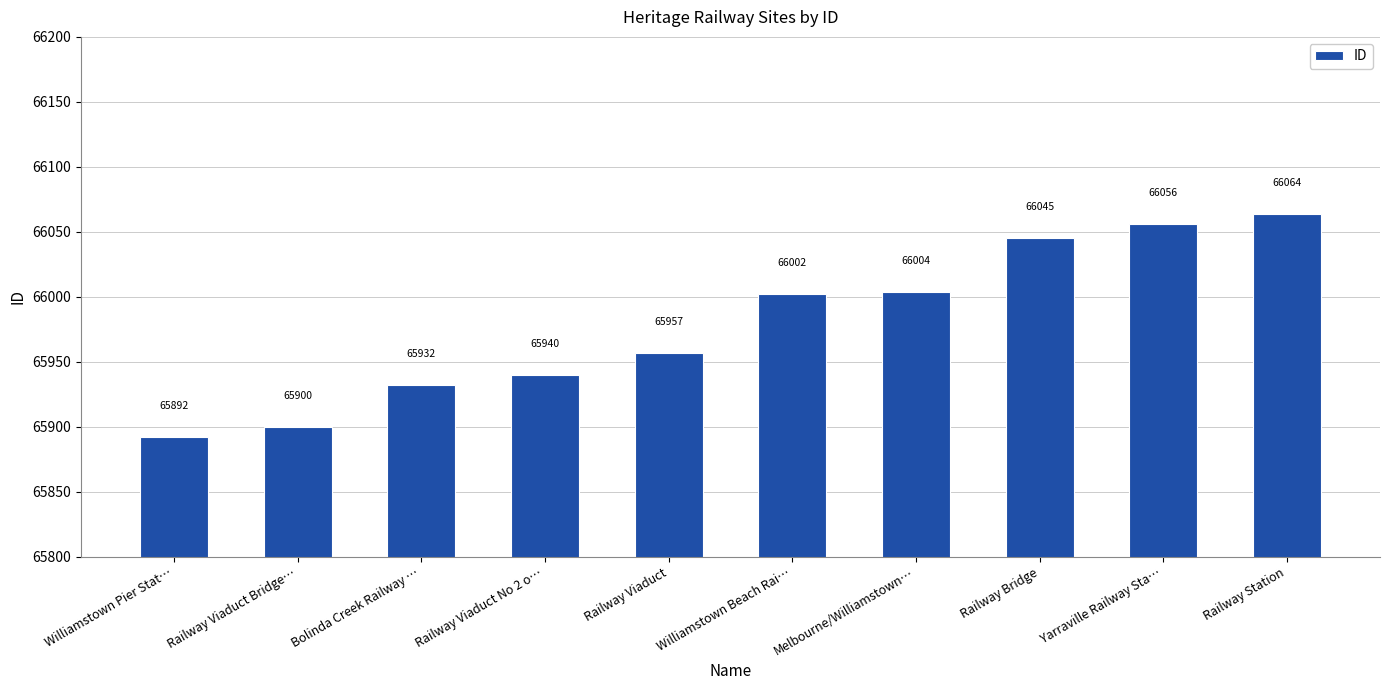

What is the minimum value shown in the chart?

65892